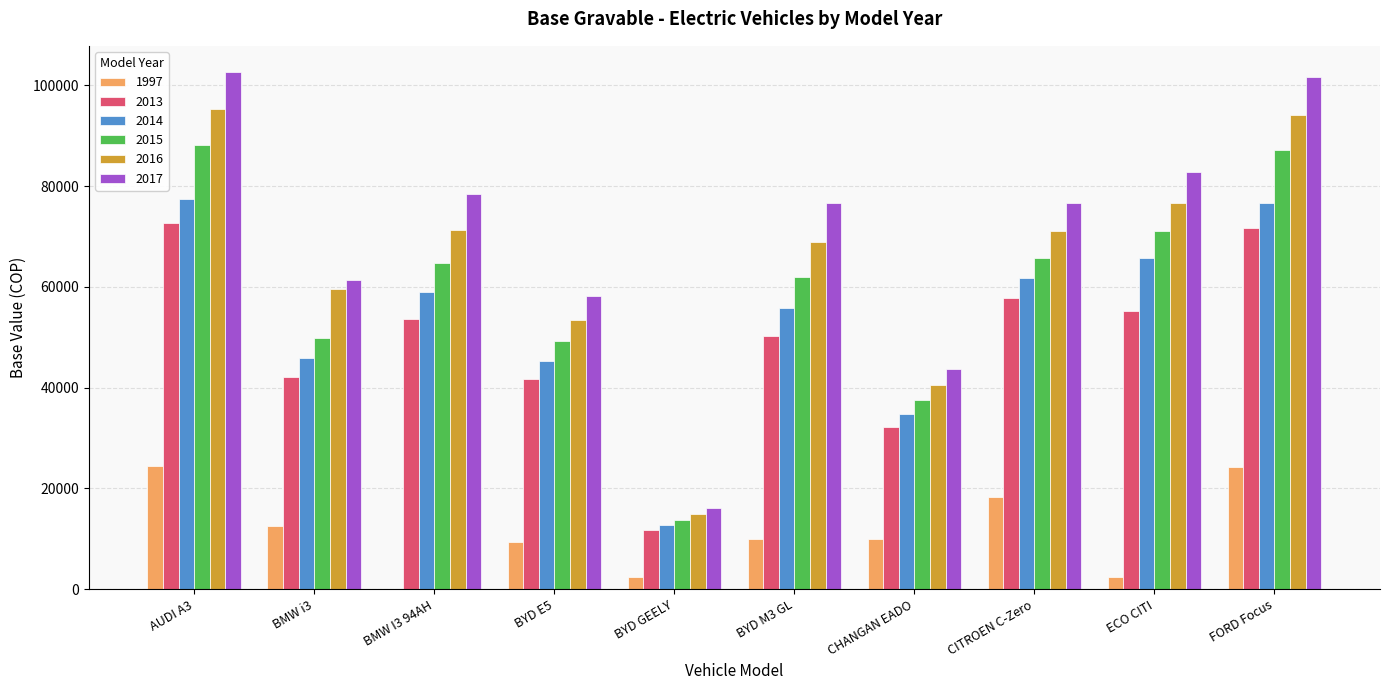

Is the value of 2016 at BYD M3 GL greater than the value of 2014 at FORD Focus?

No